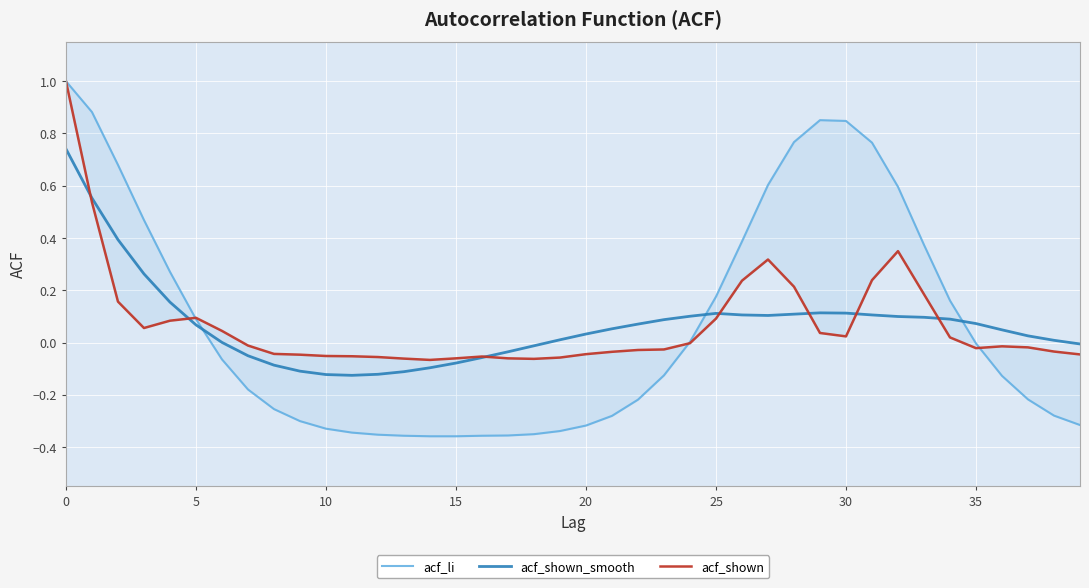

How many negative values does the acf_li series have?

23